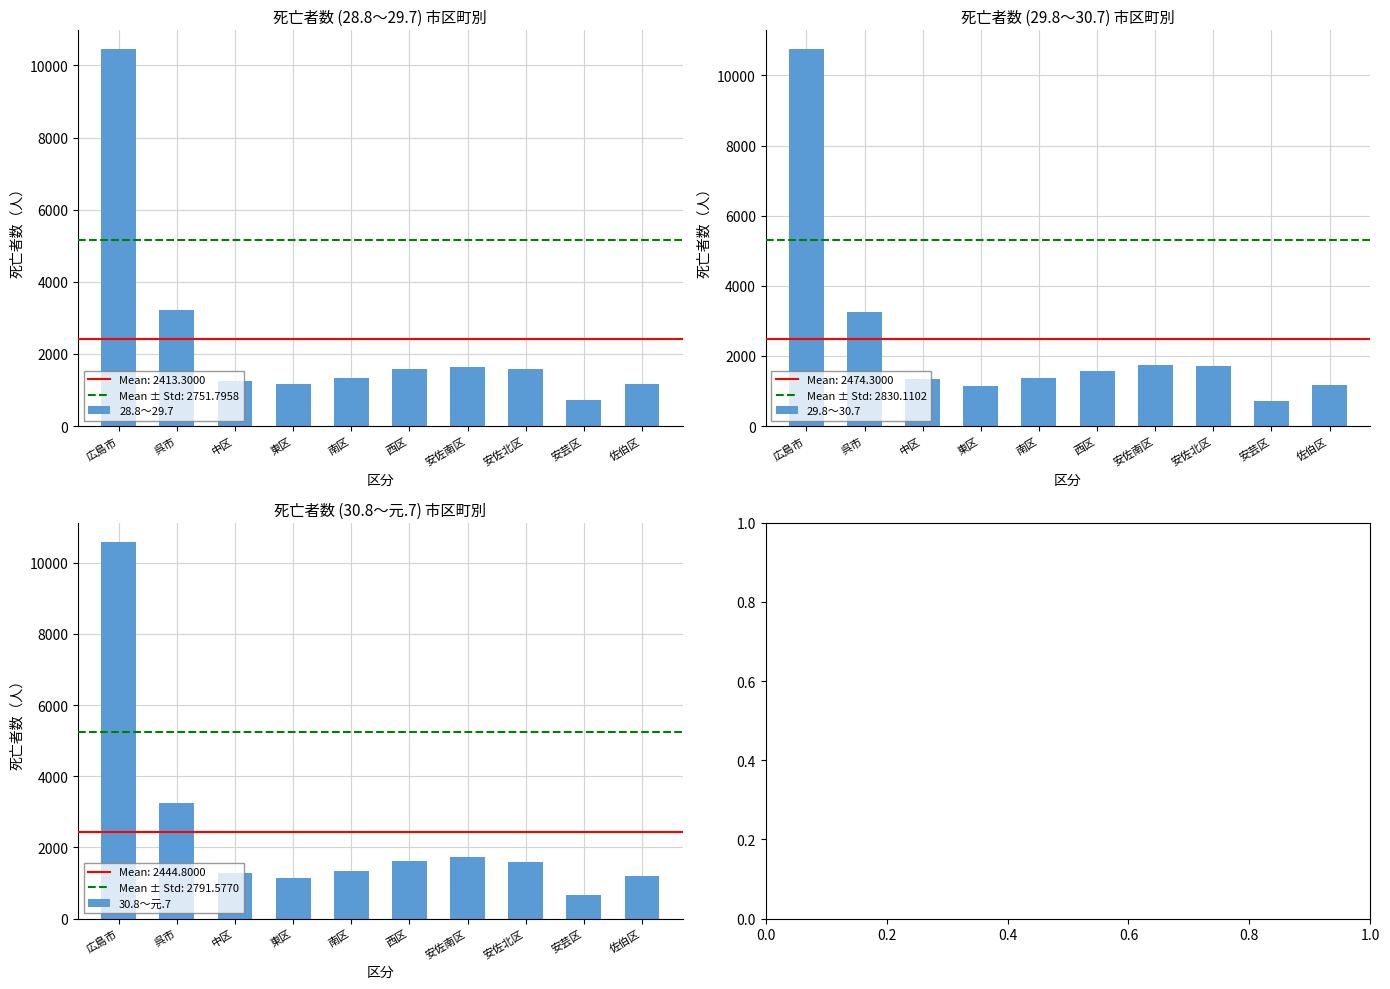

Between 中区 and 佐伯区, which is larger?

中区